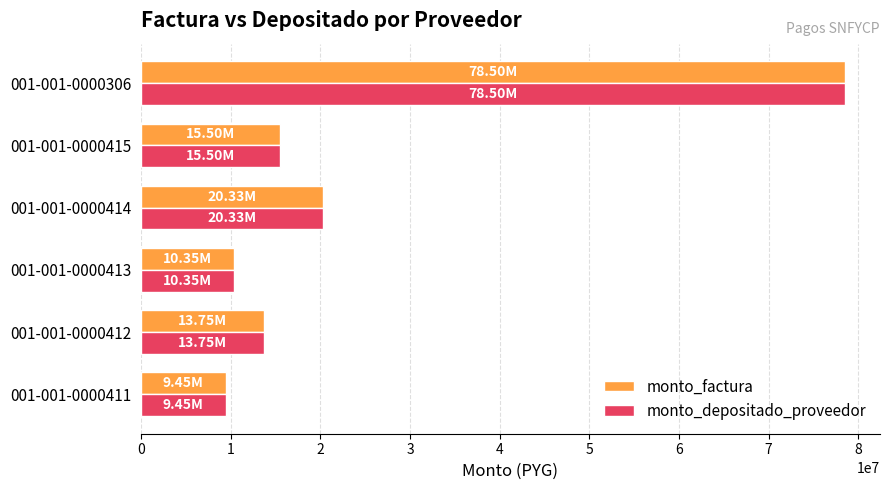

What is the total value across all series at 001-001-0000413?

20700000